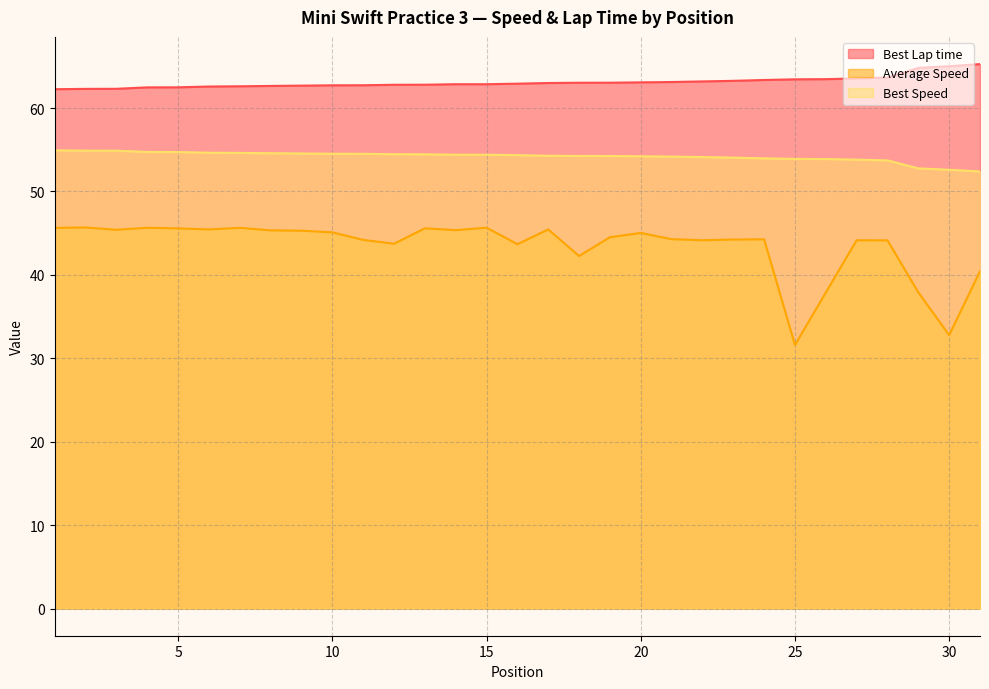

Reading left to right, extract all data points from this chart.

Best Lap time: 62.3	62.3	62.3	62.5	62.5	62.6	62.6	62.7	62.7	62.7	62.7	62.8	62.8	62.9	62.9	62.9	63.0	63.0	63.0	63.1	63.1	63.2	63.3	63.4	63.4	63.5	63.6	63.7	64.8	65.0	65.3
Average Speed: 45.6	45.7	45.4	45.6	45.6	45.5	45.6	45.3	45.3	45.1	44.2	43.7	45.6	45.4	45.7	43.7	45.4	42.3	44.5	45.0	44.3	44.2	44.2	44.3	31.6	37.9	44.1	44.1	37.9	32.8	40.4
Best Speed: 54.9	54.9	54.9	54.7	54.7	54.6	54.6	54.6	54.6	54.5	54.5	54.5	54.5	54.4	54.4	54.4	54.3	54.3	54.3	54.2	54.2	54.1	54.1	54.0	53.9	53.9	53.8	53.7	52.8	52.6	52.4